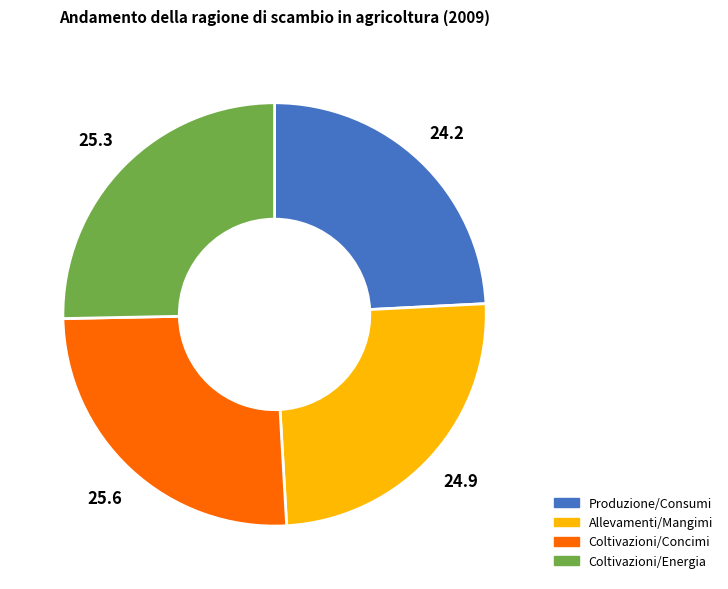

Approximately how many times larger is the value at Allevamenti/Mangimi compared to Coltivazioni/Concimi?

1.0